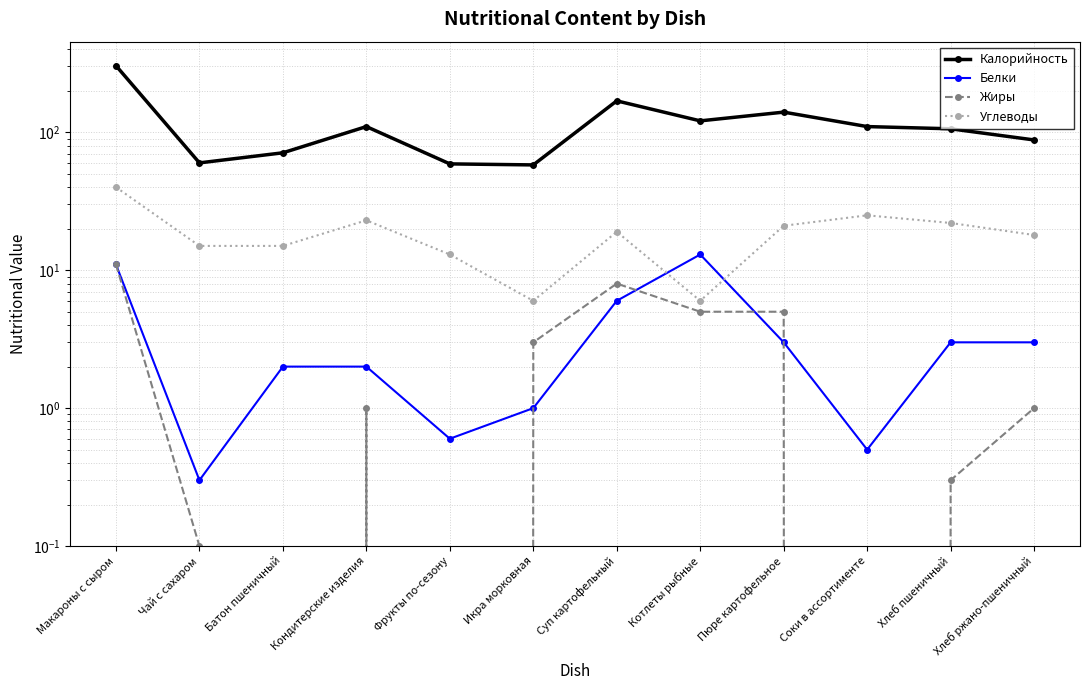

True or false: Жиры and Калорийность intersect in this chart.

False